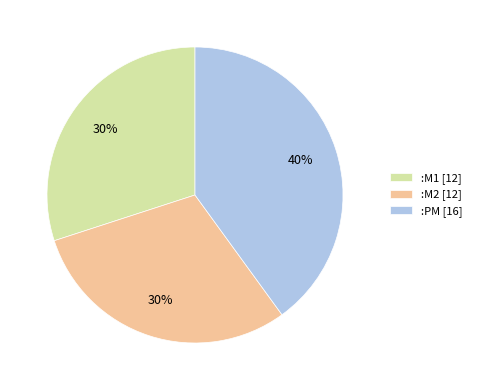

Does any single category account for the majority?

No